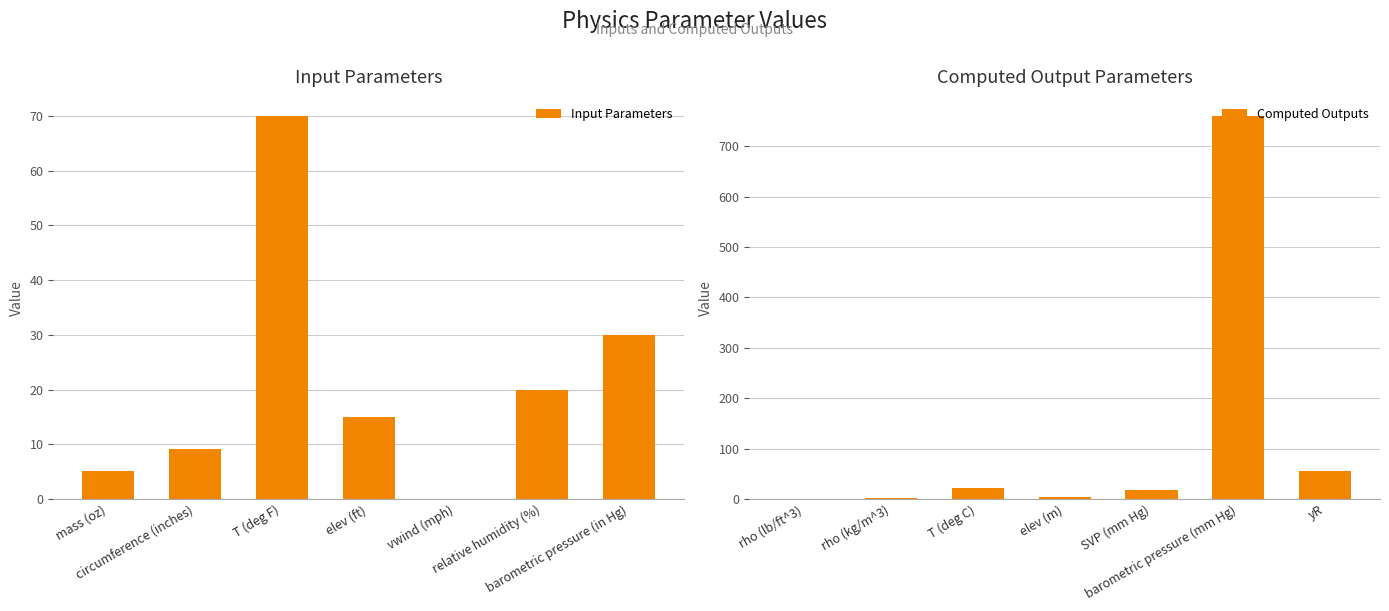

At how many categories does at least one series exceed 532?

1